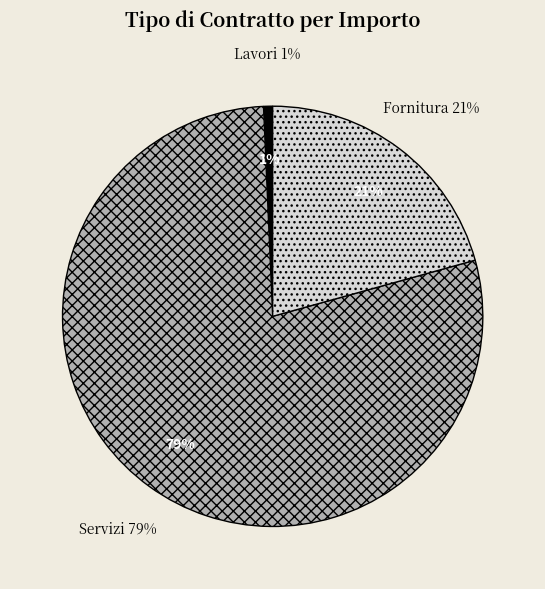

Combined, what portion of the pie is Fornitura and Servizi?

99.8%